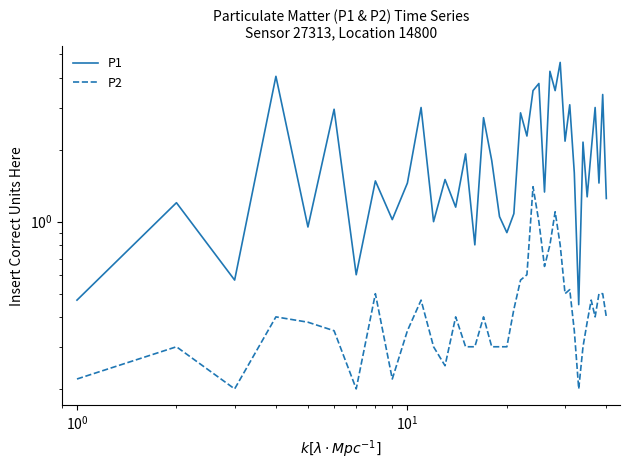

What is the lowest value of the P1 series?

0.5